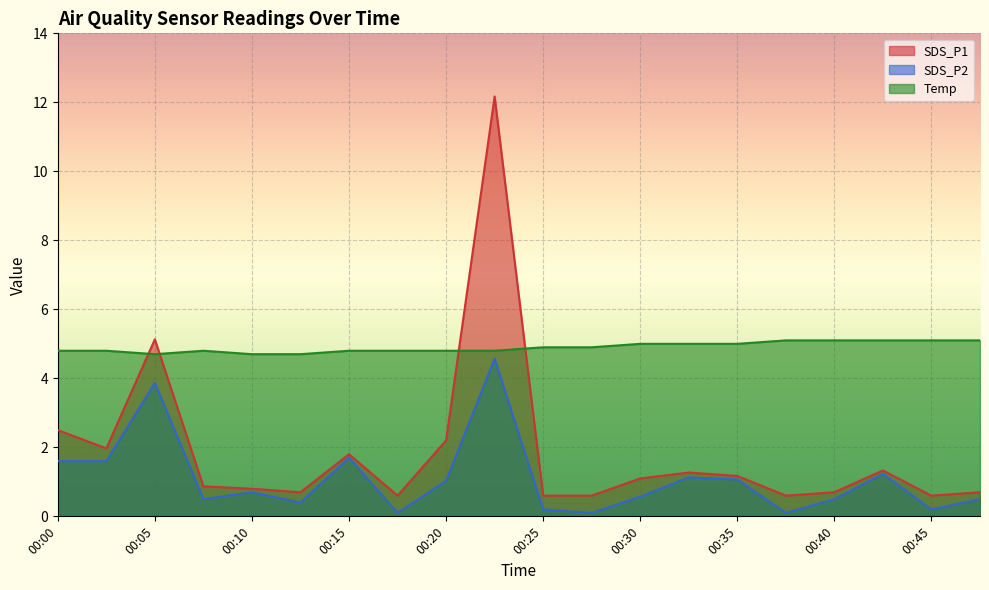

How many interior local peaks does the SDS_P1 series have?

5